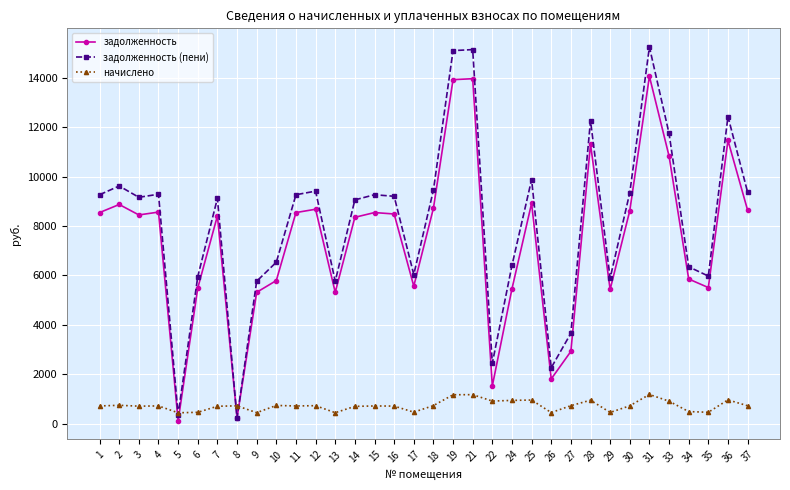

What is the spread (max minus min) of values at 25?

8918.7